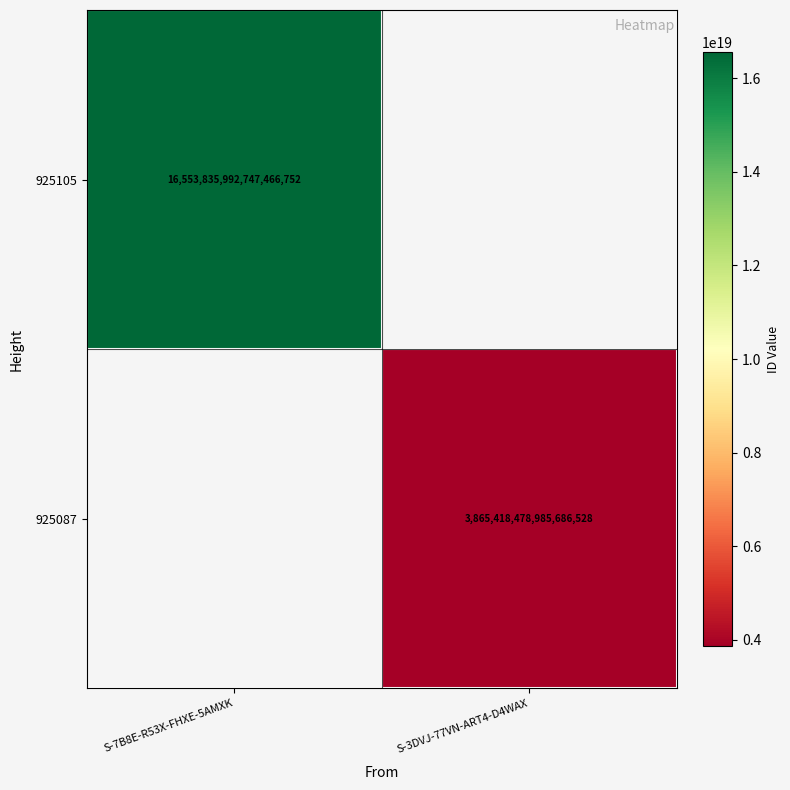

The value of 925087 at S-3DVJ-77VN-ART4-D4WAX is 983767682766375808. True or false?

False